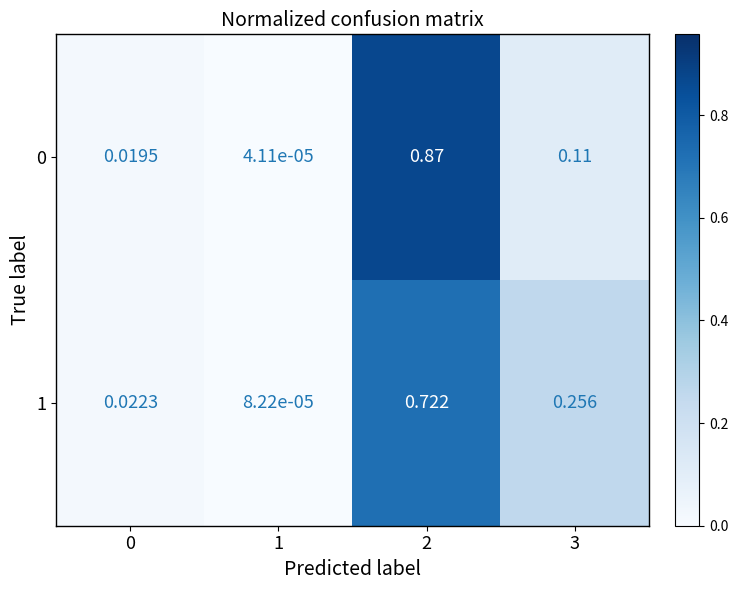

Rank the series at 1 from lowest to highest value.

0, 1